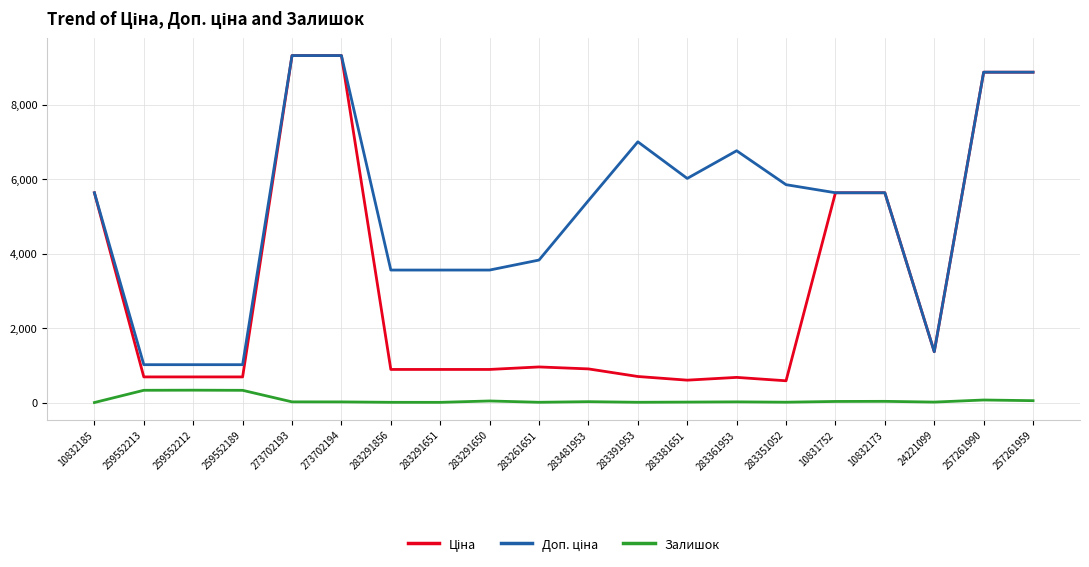

At how many categories does at least one series exceed 7441?

4